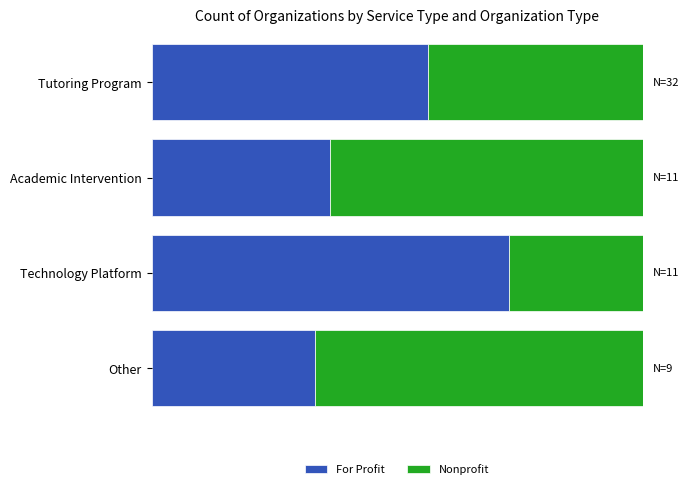

What are all the series names shown in the legend?

For Profit, Nonprofit